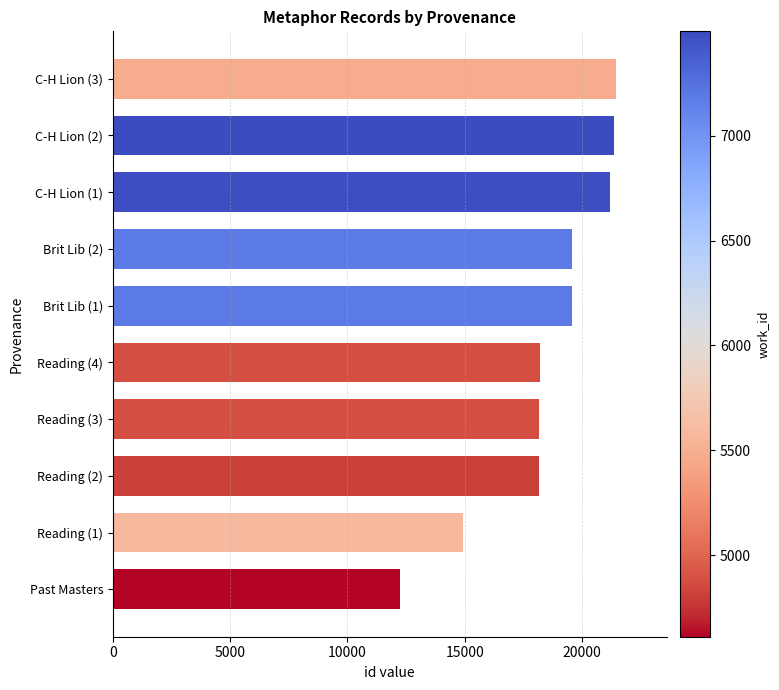

Is it true that the value at C-H Lion (3) is 21462?

True